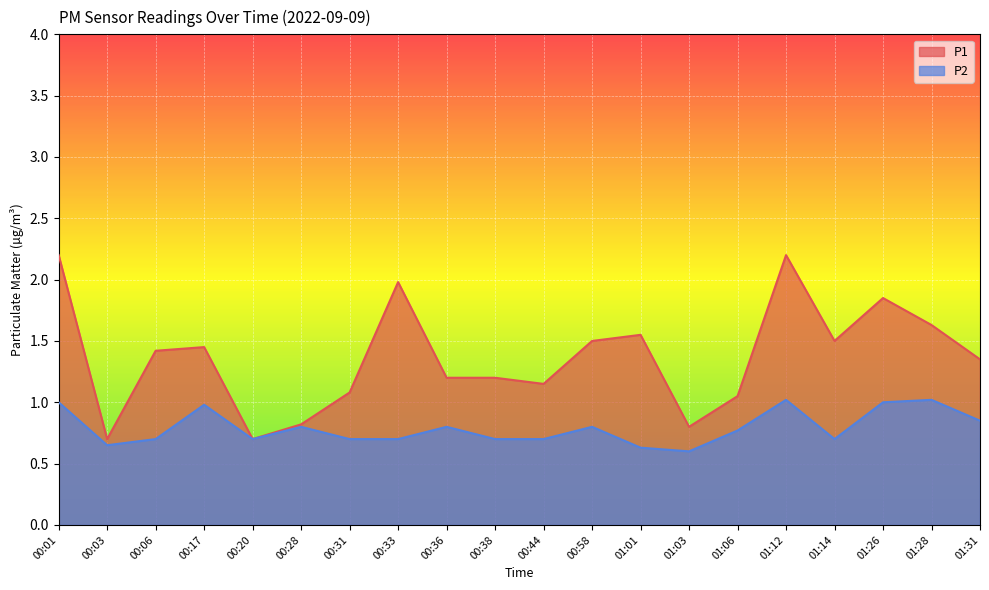

What is the approximate value of P1 at 01:28?

1.6